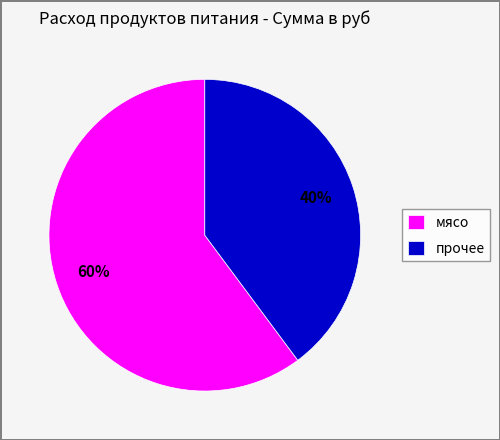

True or false: прочее accounts for 28% of the total.

False